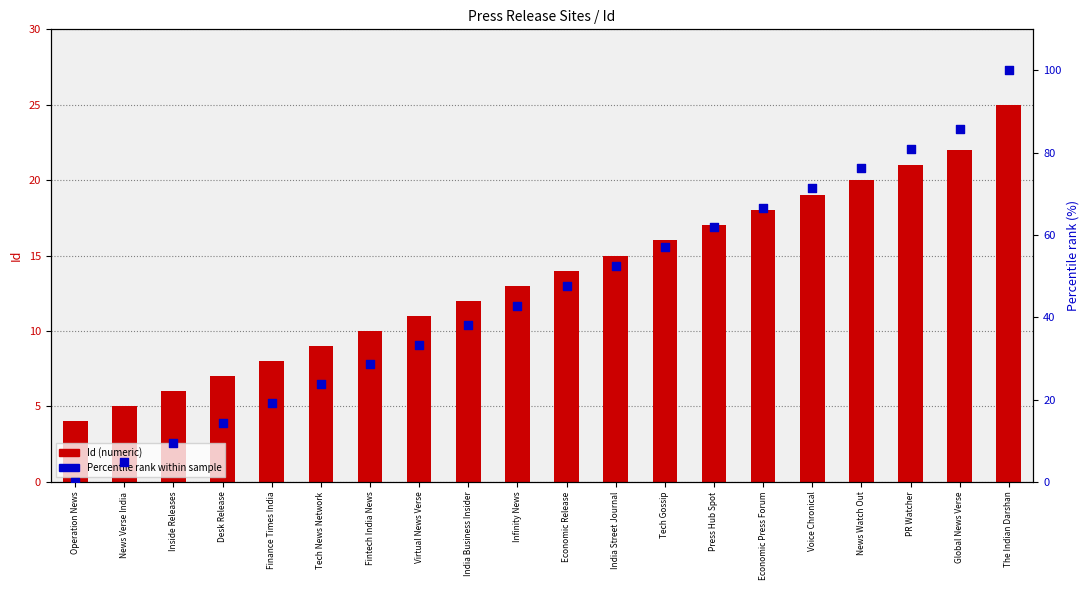

Is the value of Id (numeric) at Operation News greater than the value of Percentile rank within sample at India Business Insider?

No